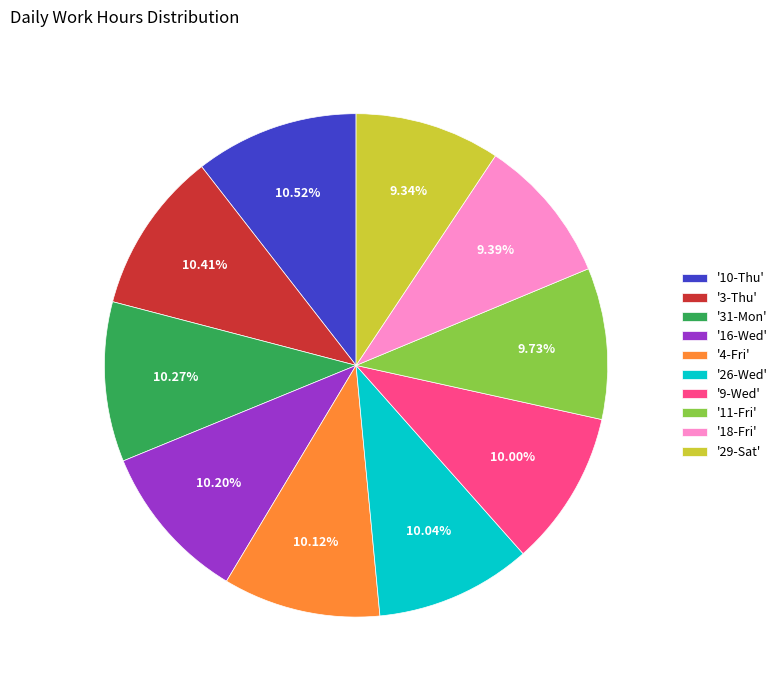

To the nearest percent, what is the difference between the largest and smallest slice percentages?

1%